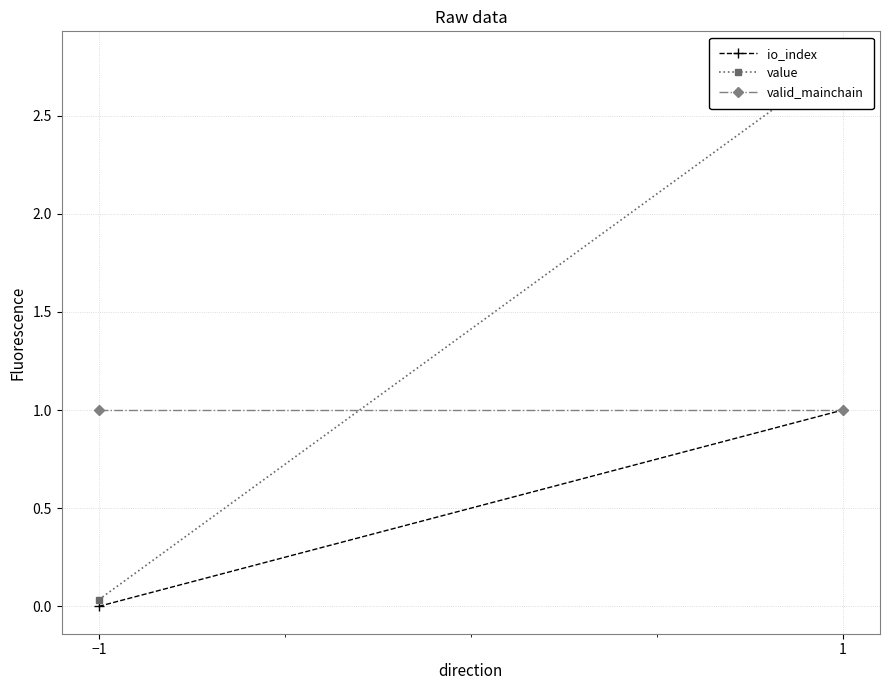

Count the io_index values in the range 0 to 1.

2